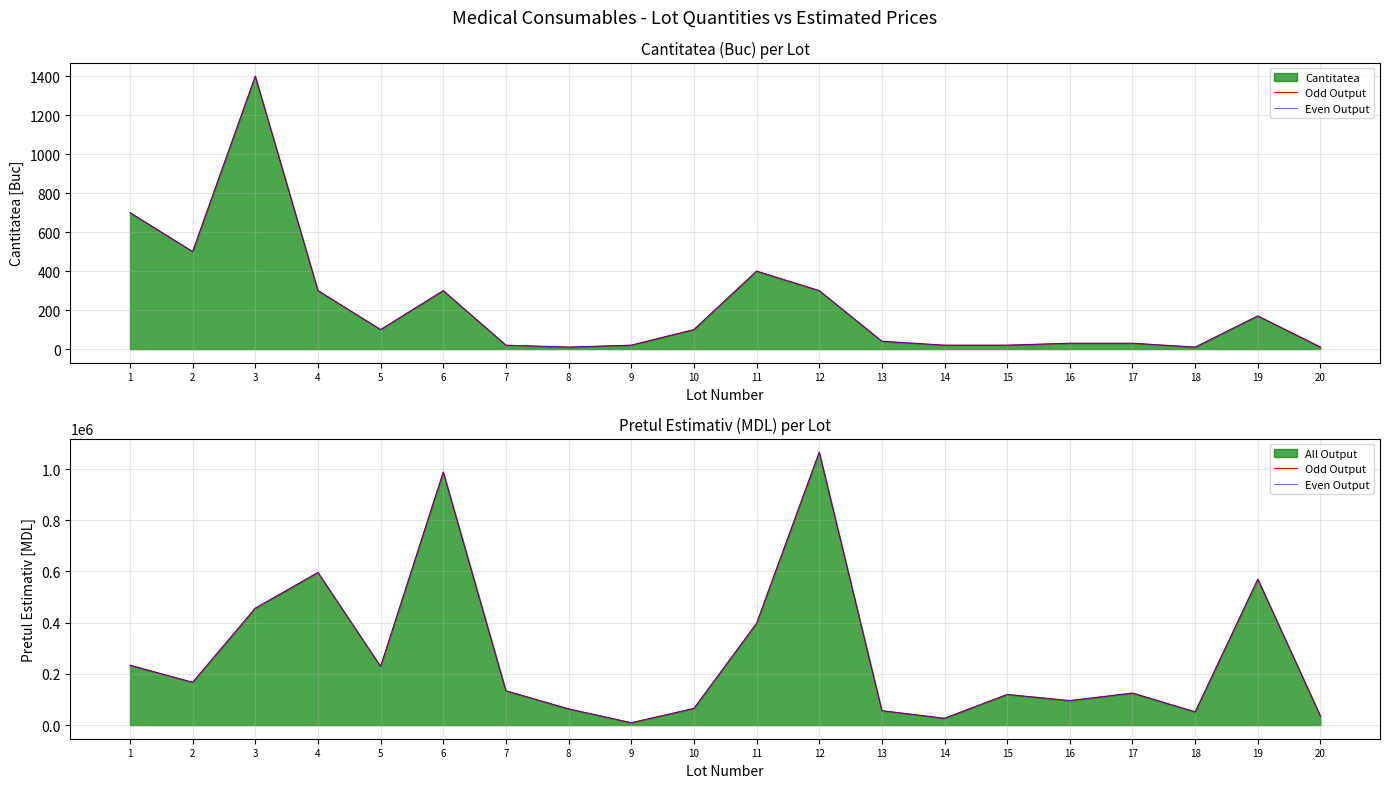

What is the approximate value of Odd Output at 1?

233800.0